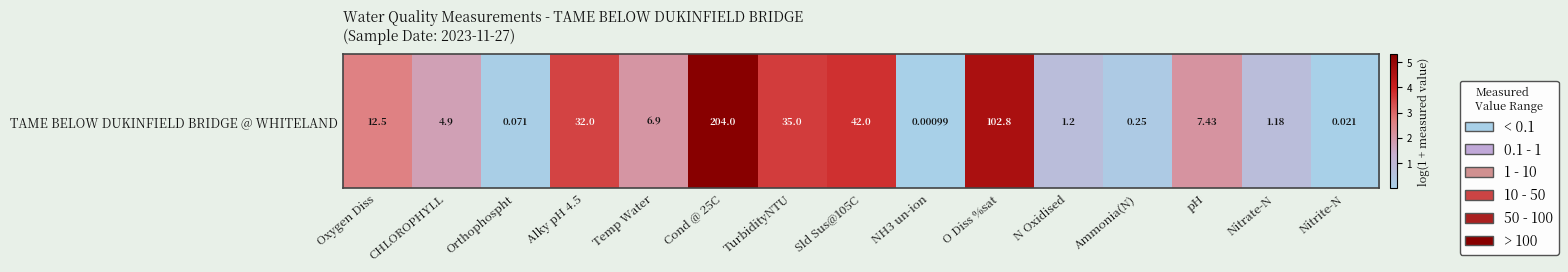

The value at TurbidityNTU is 2.4. True or false?

False